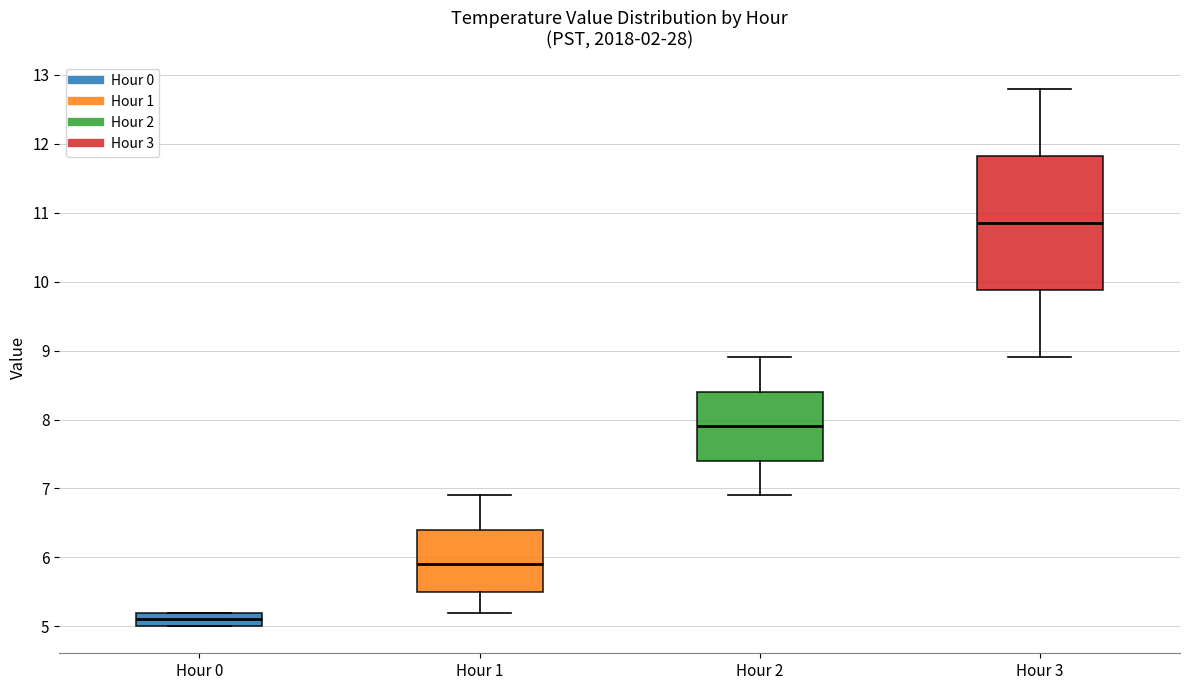

Comparing the boxes themselves (not the whiskers), which one is the tallest?

Hour 3